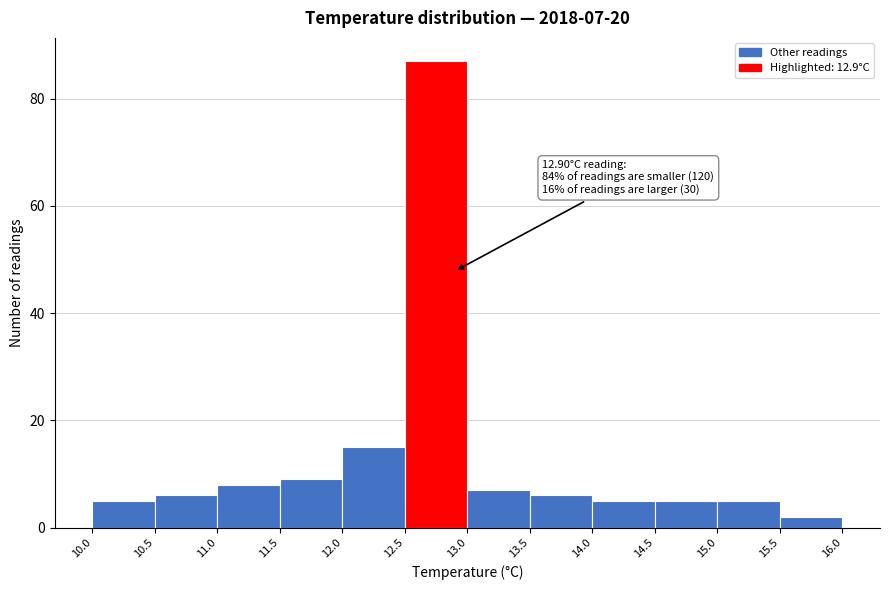

Which range on the x-axis has the tallest bar?

12.5 to 13.0